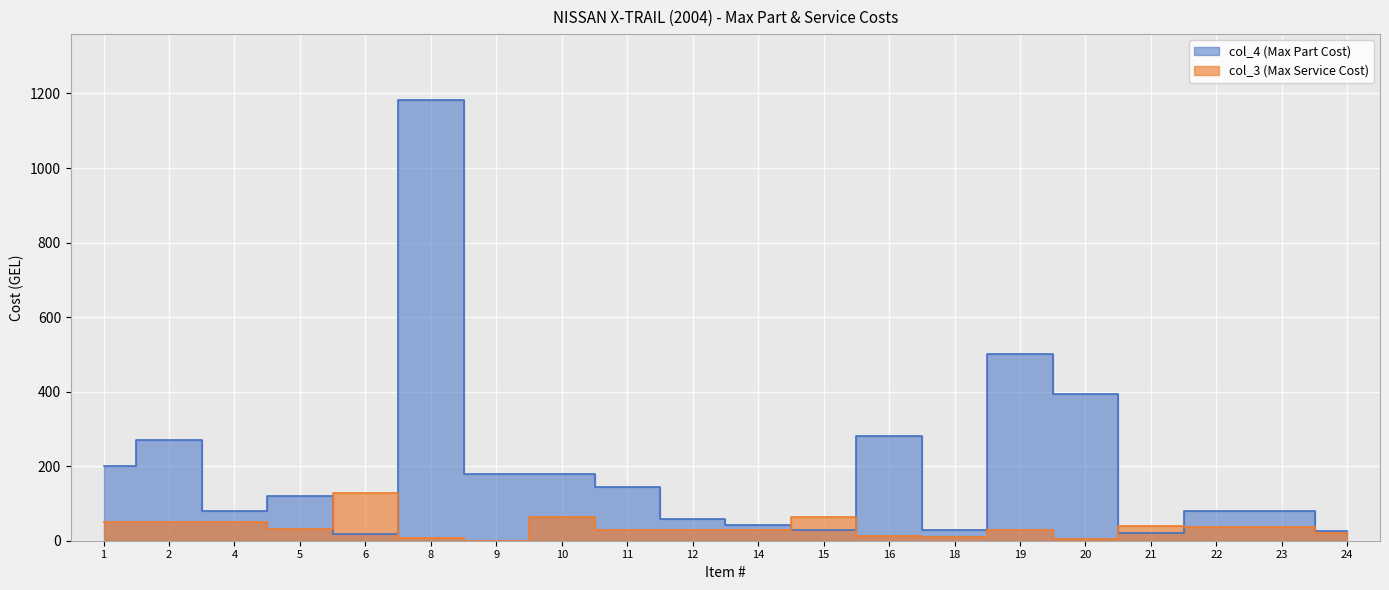

At which label does col_3 (Max Service Cost) first exceed 31?

1